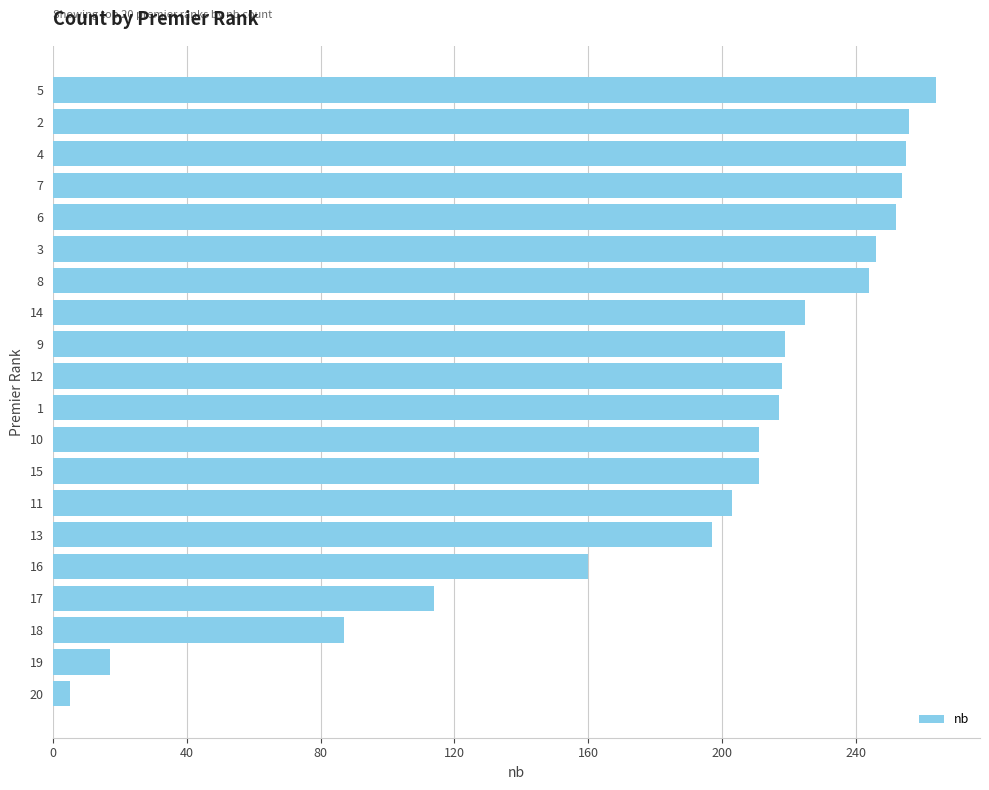

What is the maximum value shown in the chart?

264